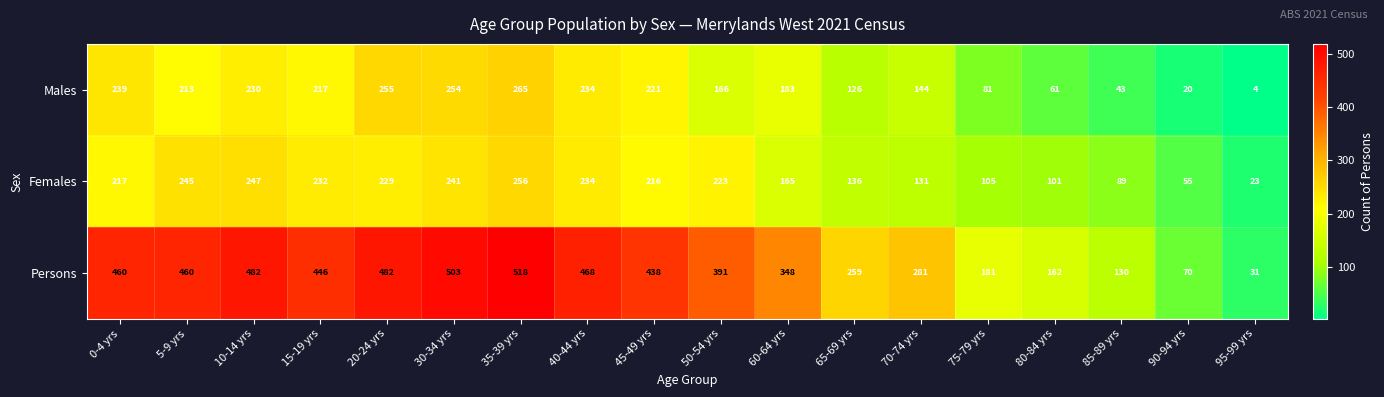

How many categories are shown in the chart?

18